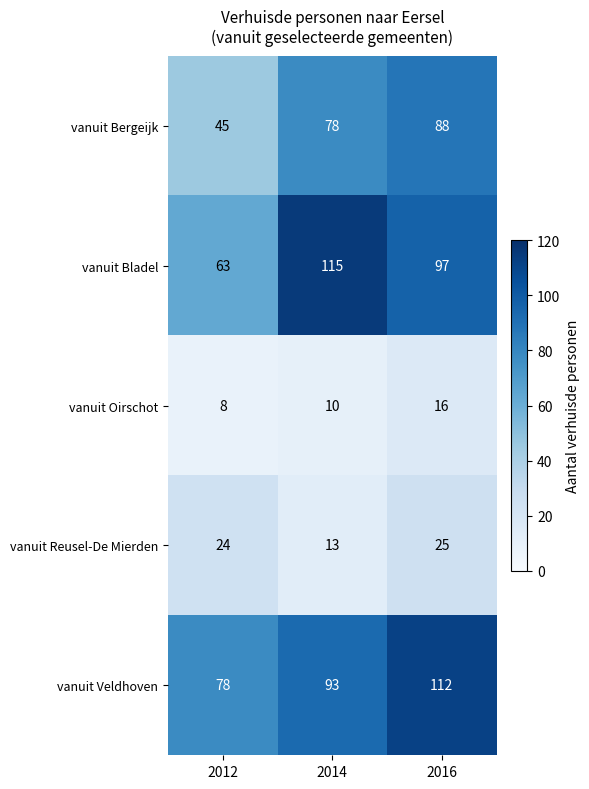

How many data points does each series have?

3